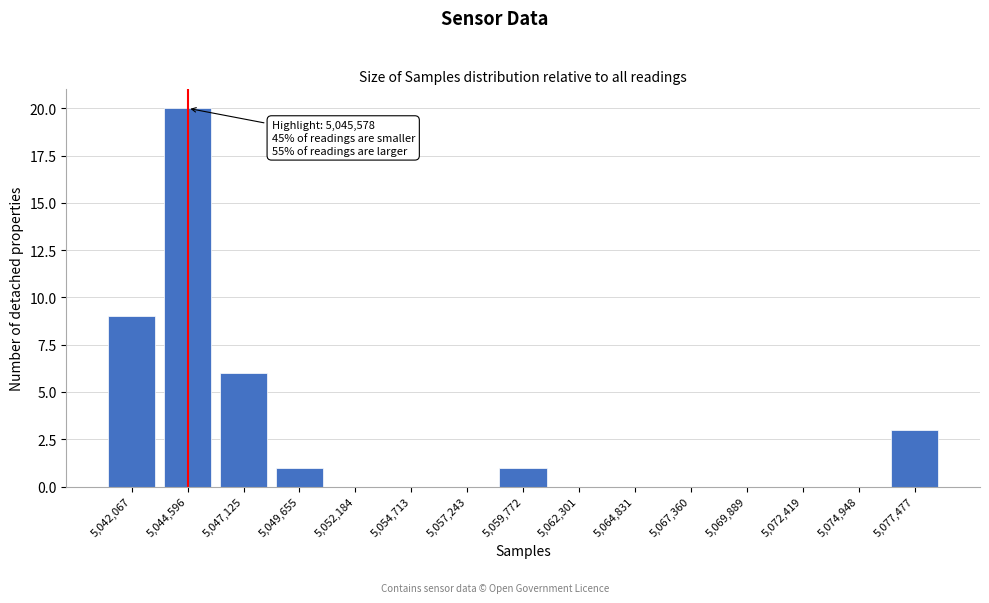

Reading left to right, transcribe all the data shown in this chart.

5,042,067=9	5,044,596=20	5,047,125=6	5,049,655=1	5,052,184=0	5,054,713=0	5,057,243=0	5,059,772=1	5,062,301=0	5,064,831=0	5,067,360=0	5,069,889=0	5,072,419=0	5,074,948=0	5,077,477=3